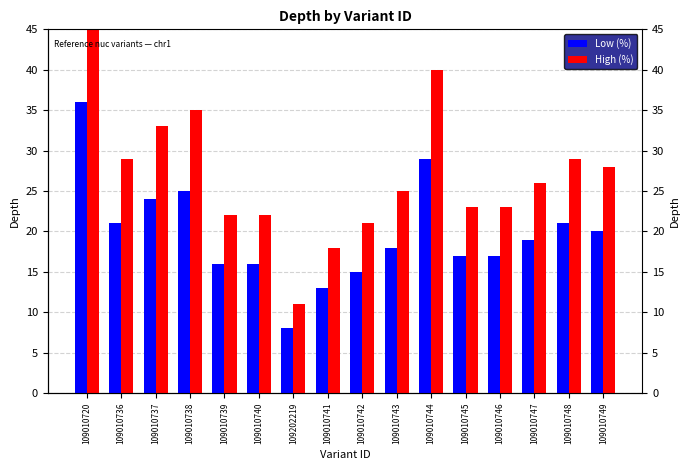

Does the chart contain any negative values?

No